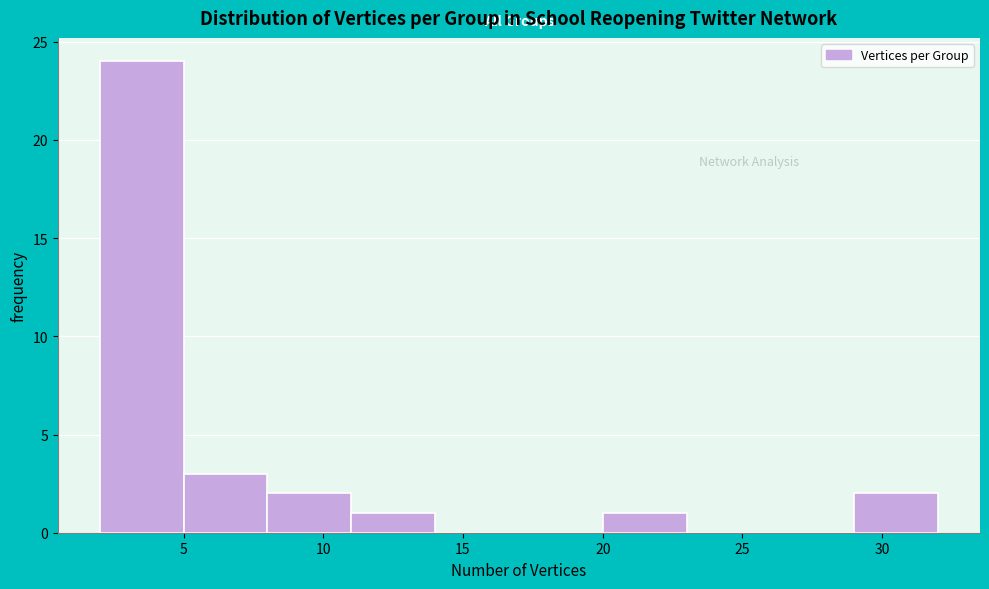

Reading left to right, transcribe this chart: for each bar, give the range it covers on the x-axis and its height. The values are not printed on the chart, so give them approximately, as read against the axis.

2 to 5: 24
5 to 8: 3
8 to 11: 2
11 to 14: 1
14 to 17: 0
17 to 20: 0
20 to 23: 1
23 to 26: 0
26 to 29: 0
29 to 32: 2